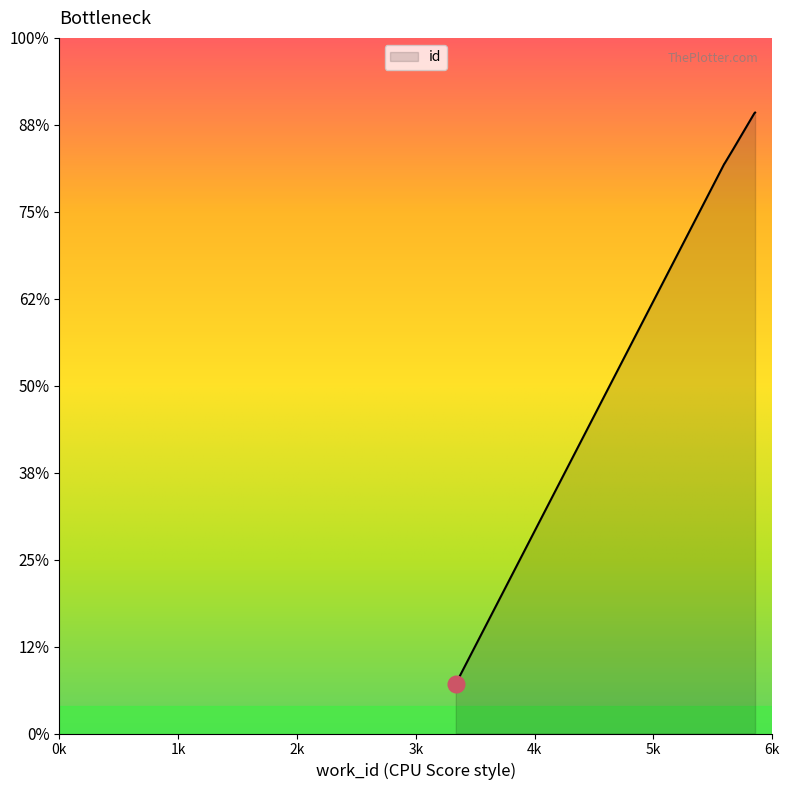

How many lines are shown in the chart?

1